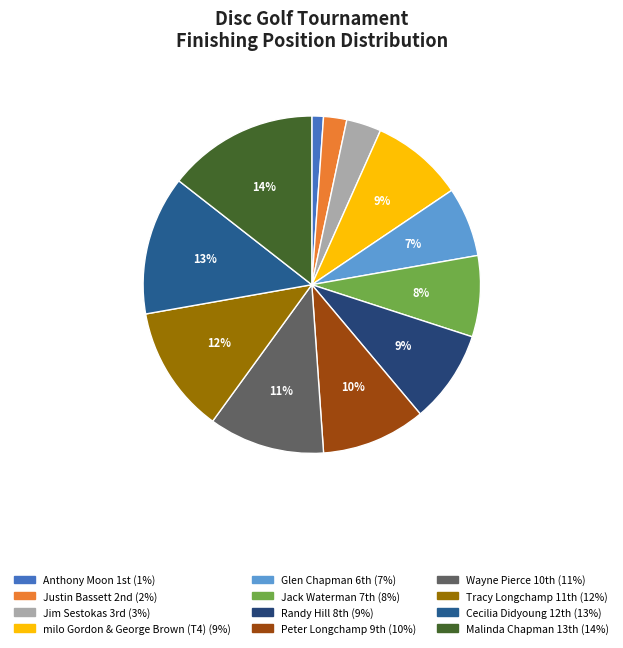

How many segments does this pie chart have?

12